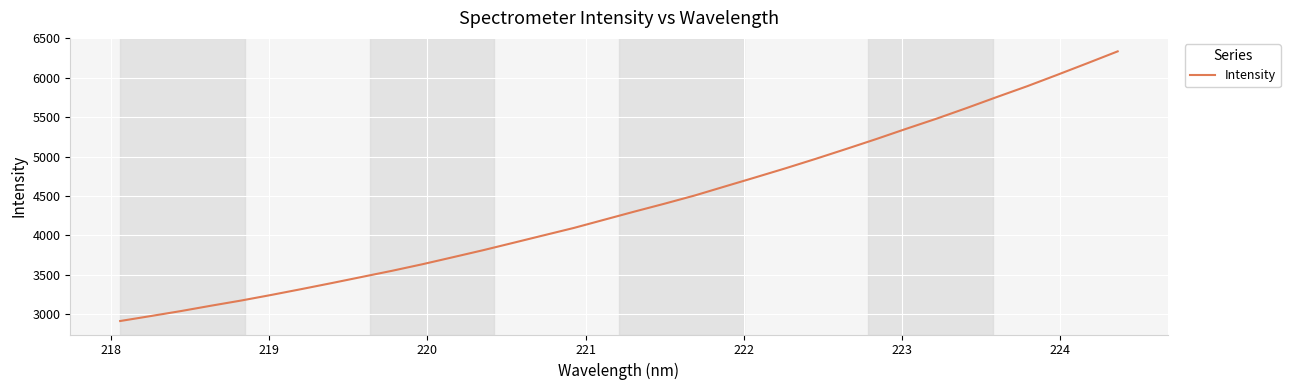

What is the difference between the maximum and minimum values?

3419.6